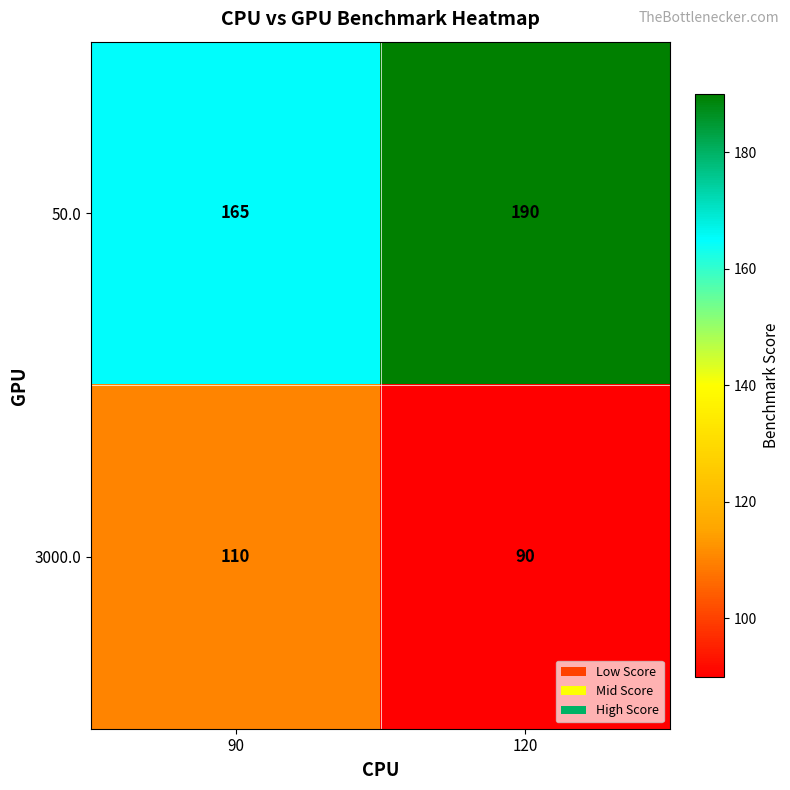

At which category does the chart reach its minimum across all series?

120